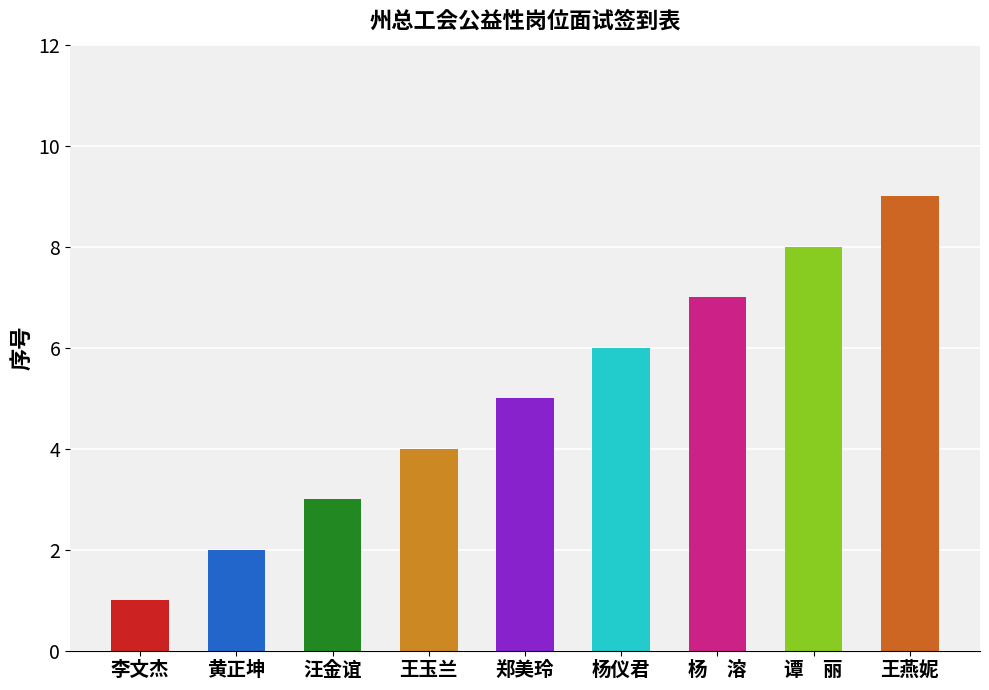

Read the value at 谭　丽.

8